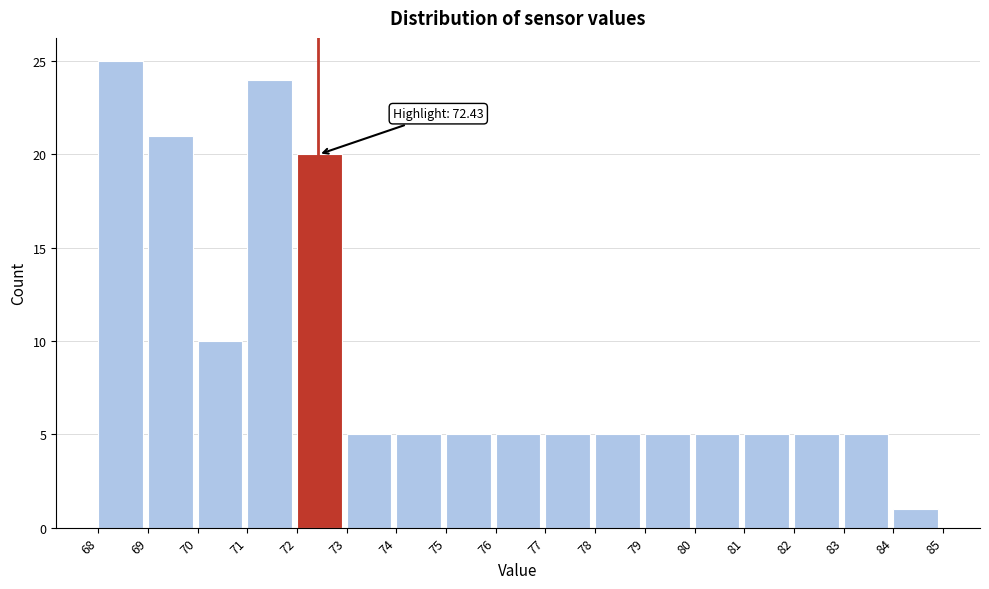

Over which range of the x-axis is the bar tallest?

68 to 69